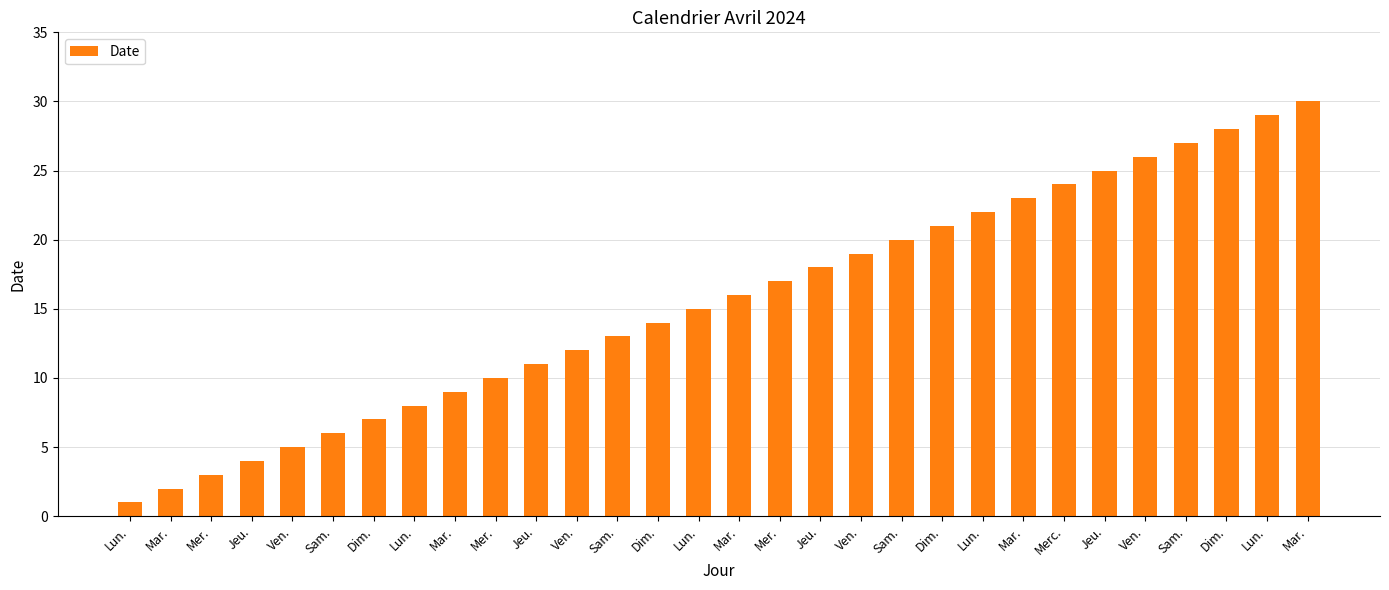

List the labels in order of value, smallest first.

Lun., Mar., Mer., Jeu., Ven., Sam., Dim., Lun., Mar., Mer., Jeu., Ven., Sam., Dim., Lun., Mar., Mer., Jeu., Ven., Sam., Dim., Lun., Mar., Merc., Jeu., Ven., Sam., Dim., Lun., Mar.